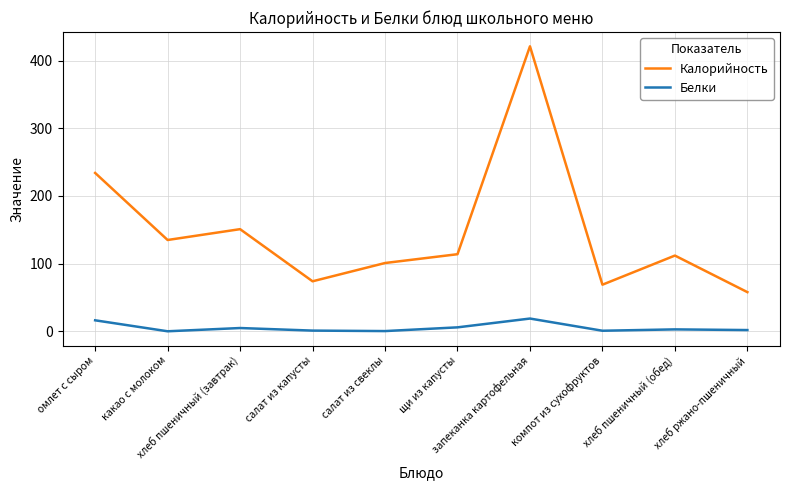

True or false: Белки and Калорийность intersect in this chart.

False